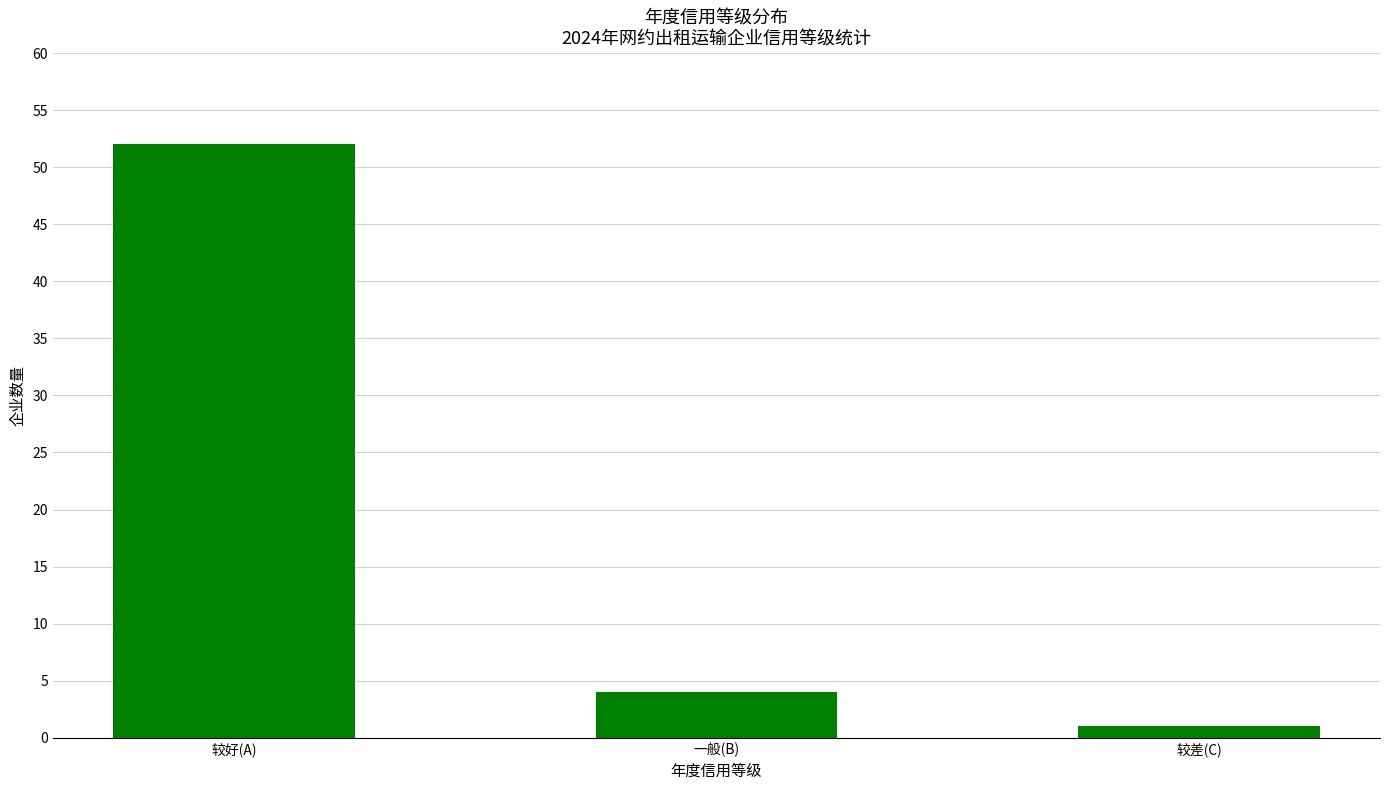

Does the chart contain stacked bars?

No